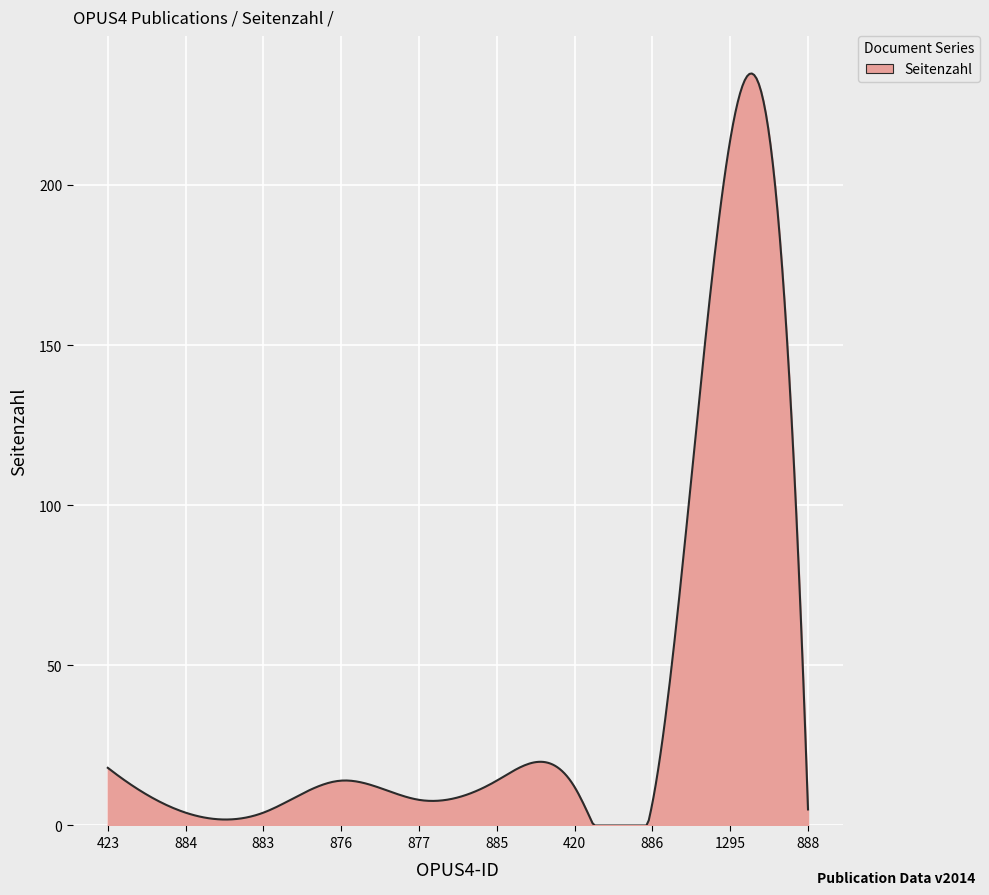

What is the difference between the maximum and minimum values?

234.8